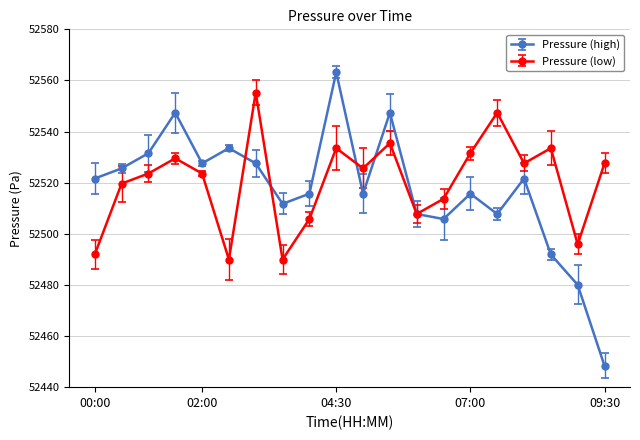

How many data points in Pressure (high) are less than 52521?

10